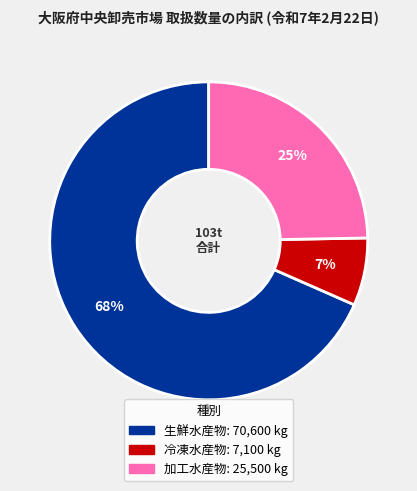

True or false: 生鮮水産物 accounts for 68% of the total.

True